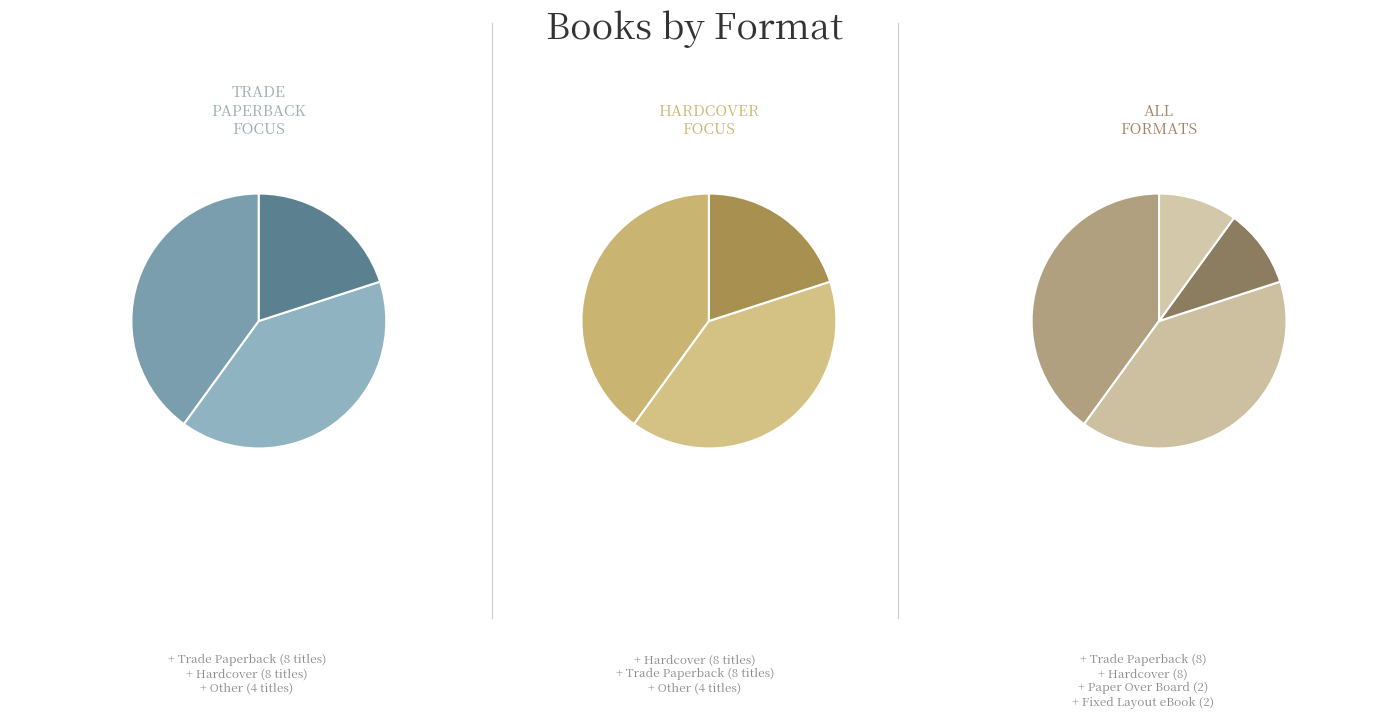

How many segments does this pie chart have?

4